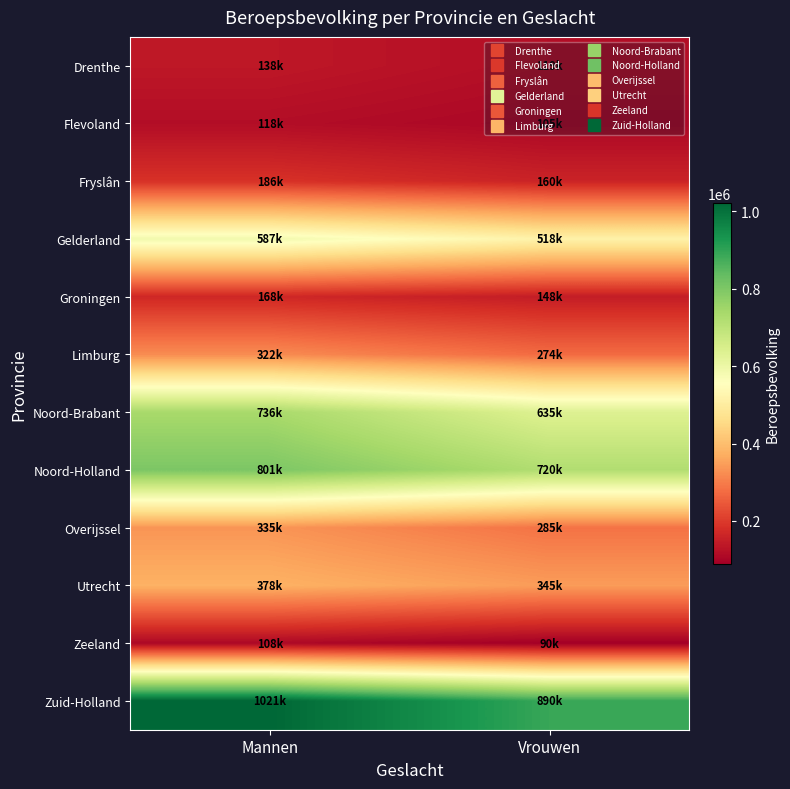

What is the spread (max minus min) of values at Mannen?

913000